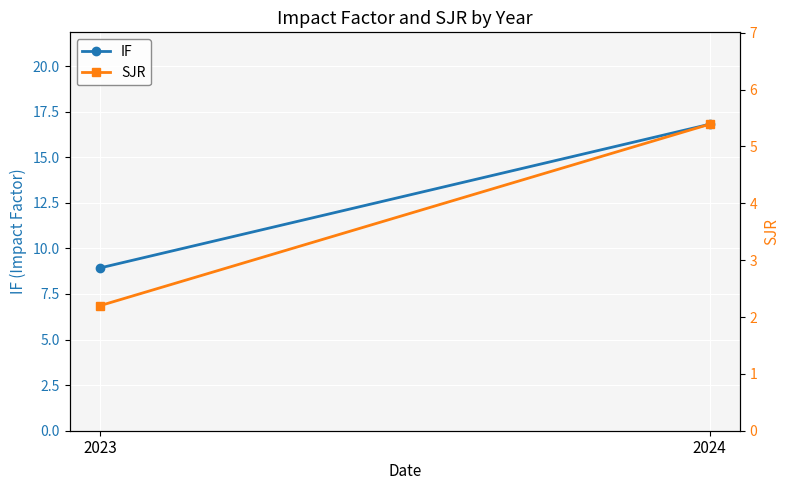

What is the sum of the SJR values at 2024 and 2023?

7.6